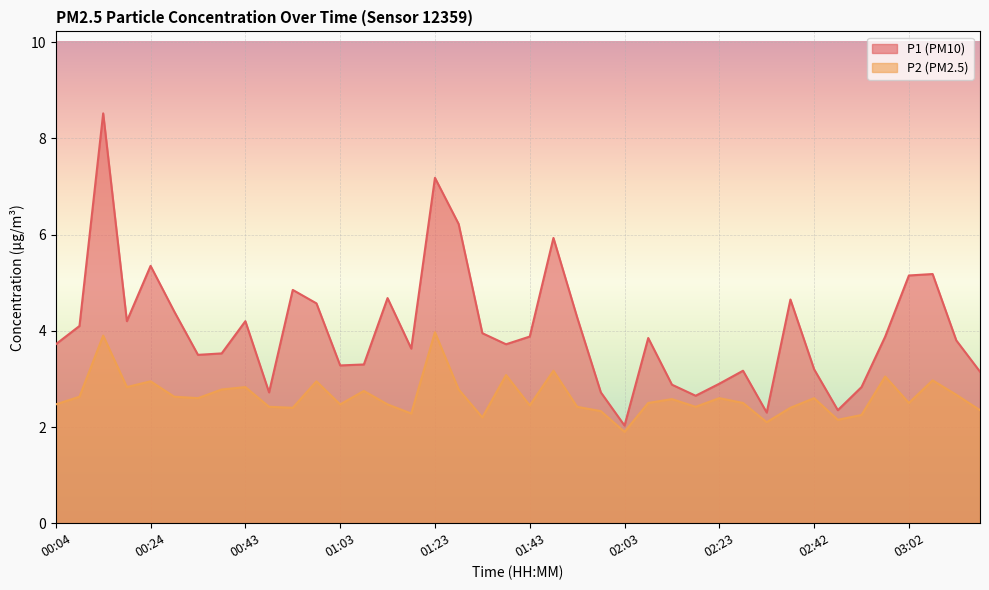

True or false: P1 and P2 cross at least once.

False